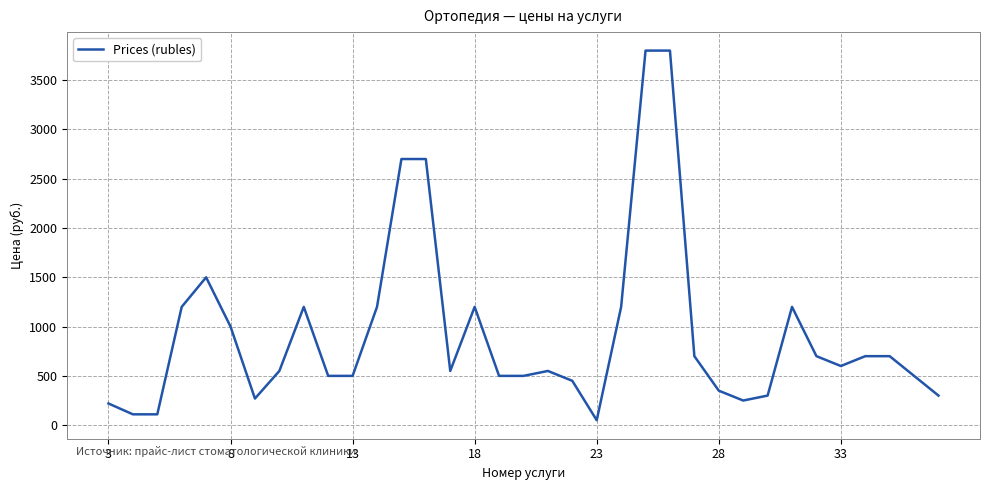

What is the maximum value shown in the chart?

3800